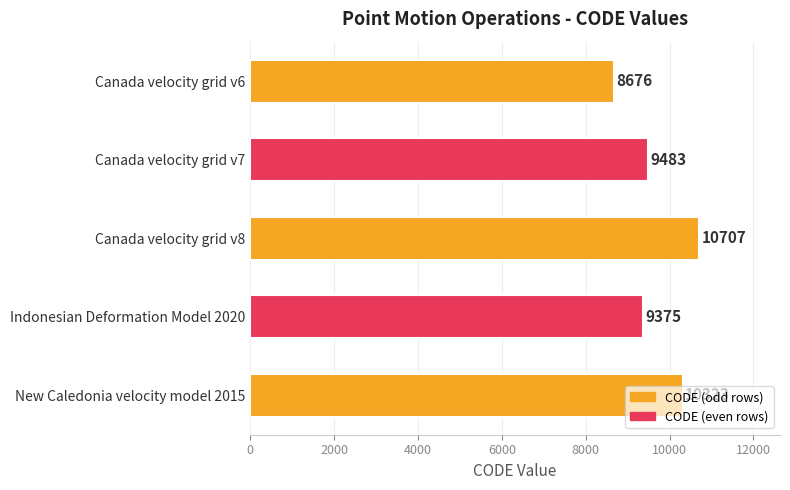

What is the value of the 2nd bar from the top?

9483